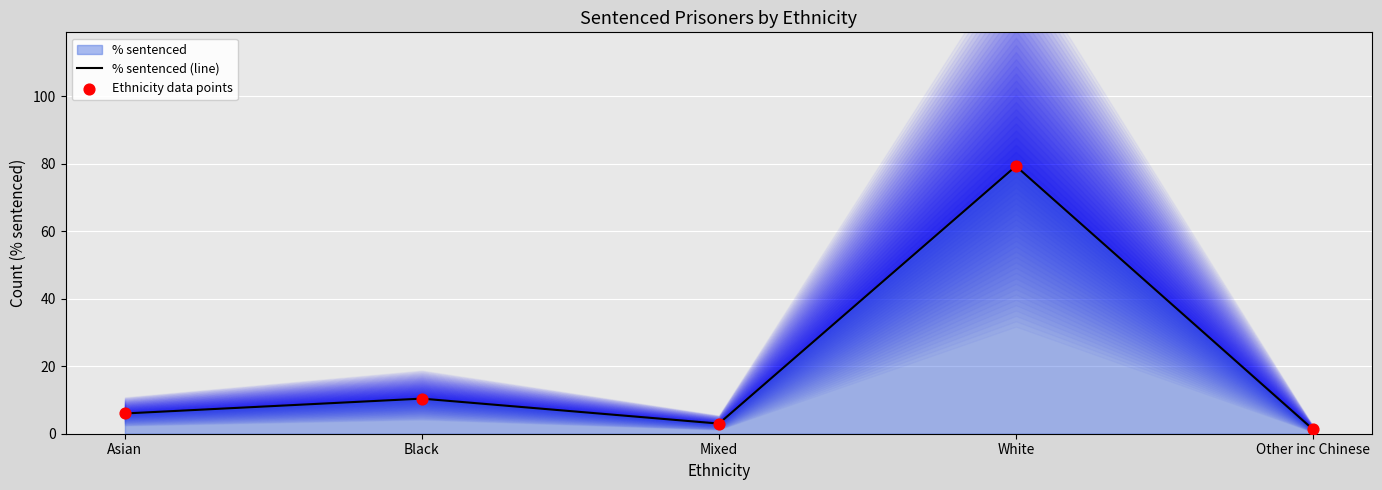

What is the total value across all series at White?

158.6